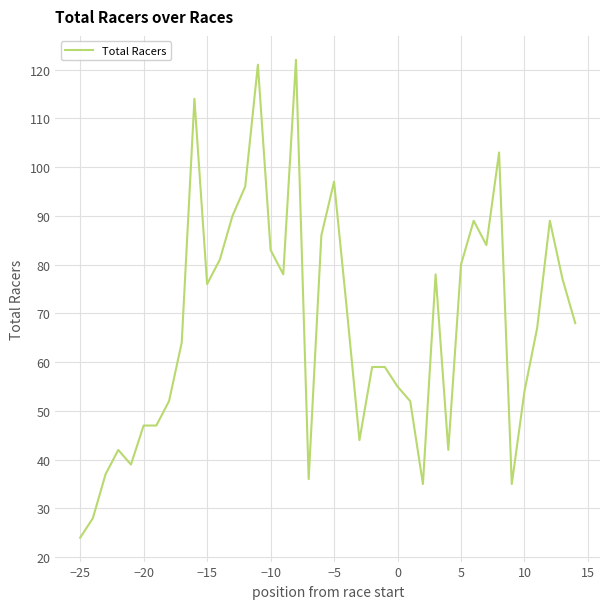

What is the minimum value shown in the chart?

24